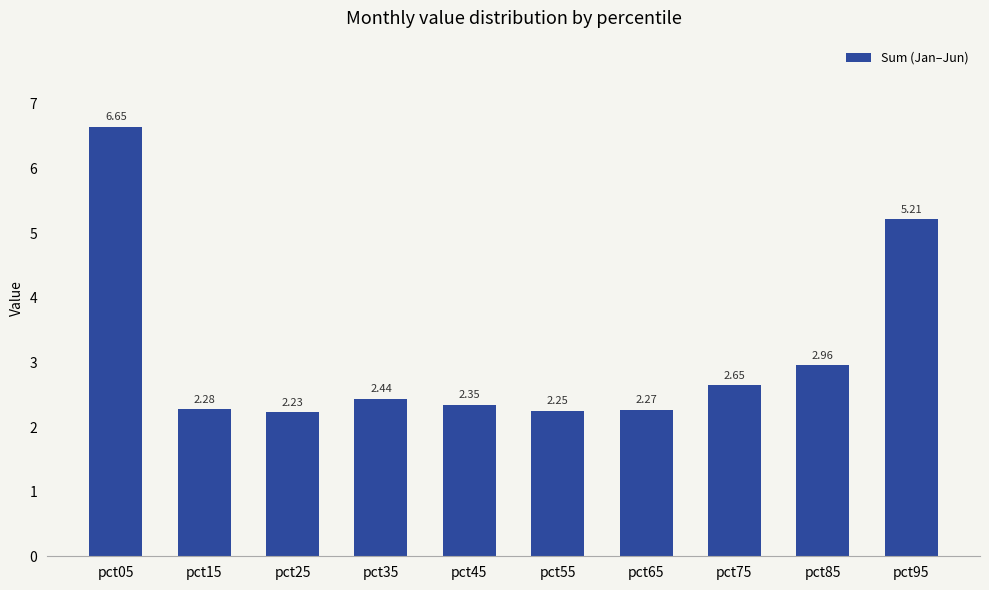

List the labels in order of value, largest first.

pct05, pct95, pct85, pct75, pct35, pct45, pct15, pct65, pct55, pct25